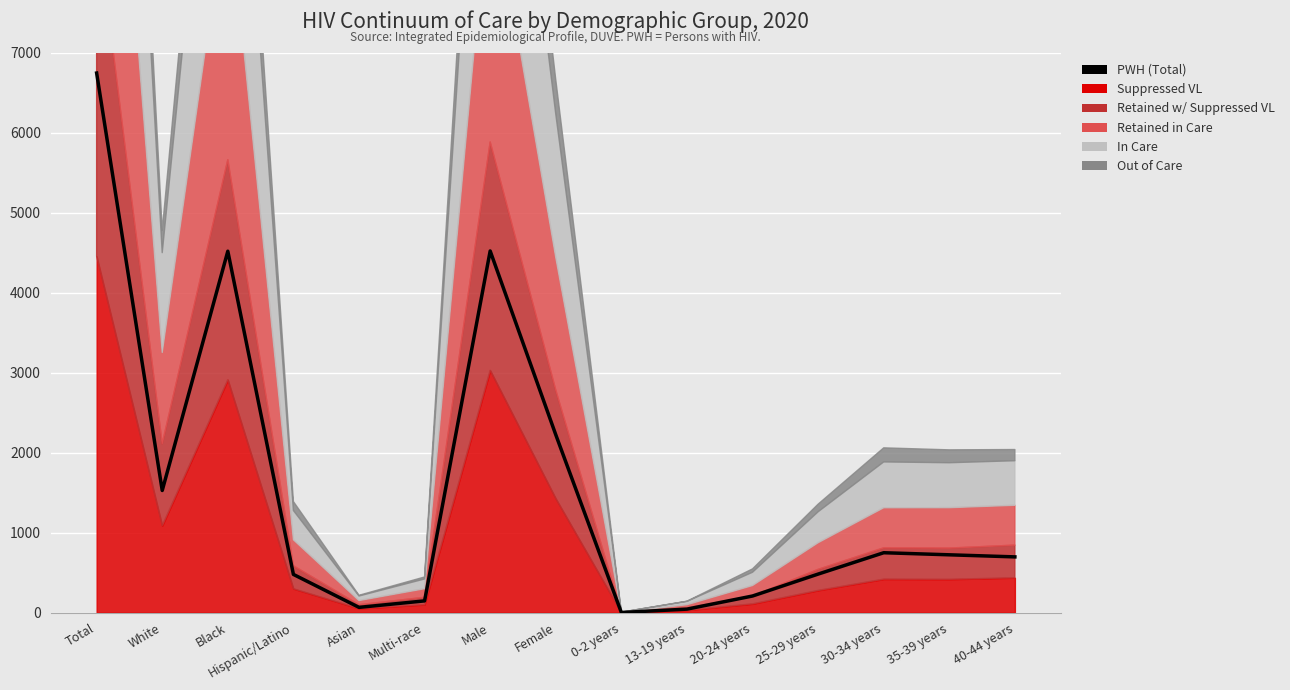

What is the minimum value shown in the chart?

2